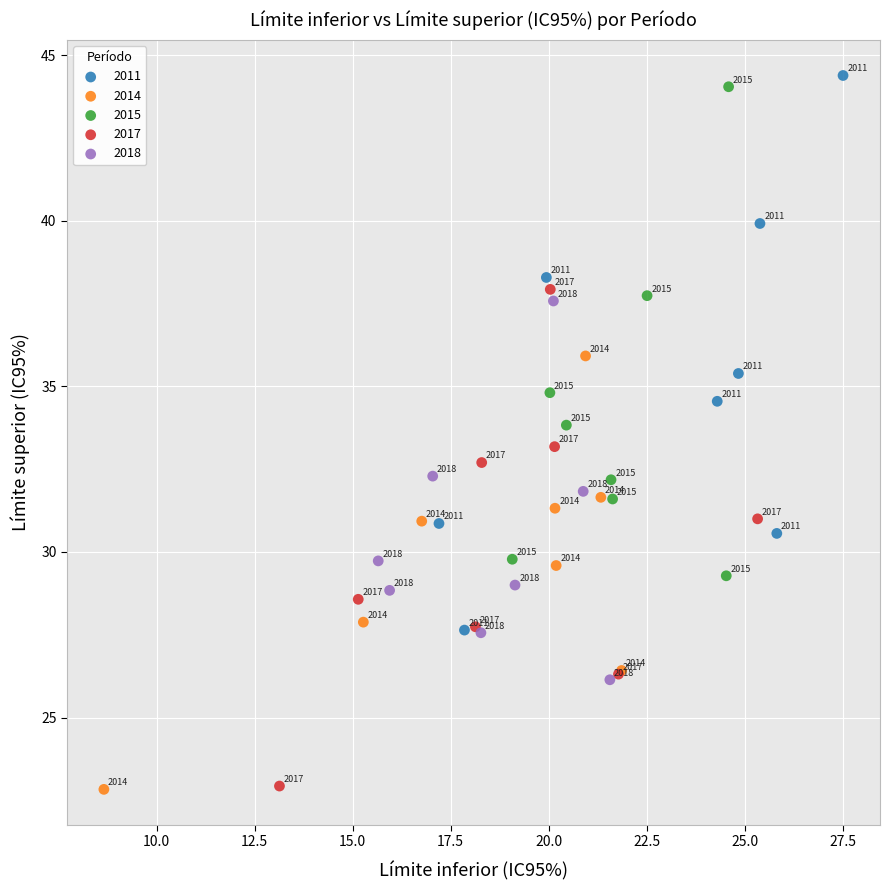

Which series has the largest Y range (max minus min)?

2011